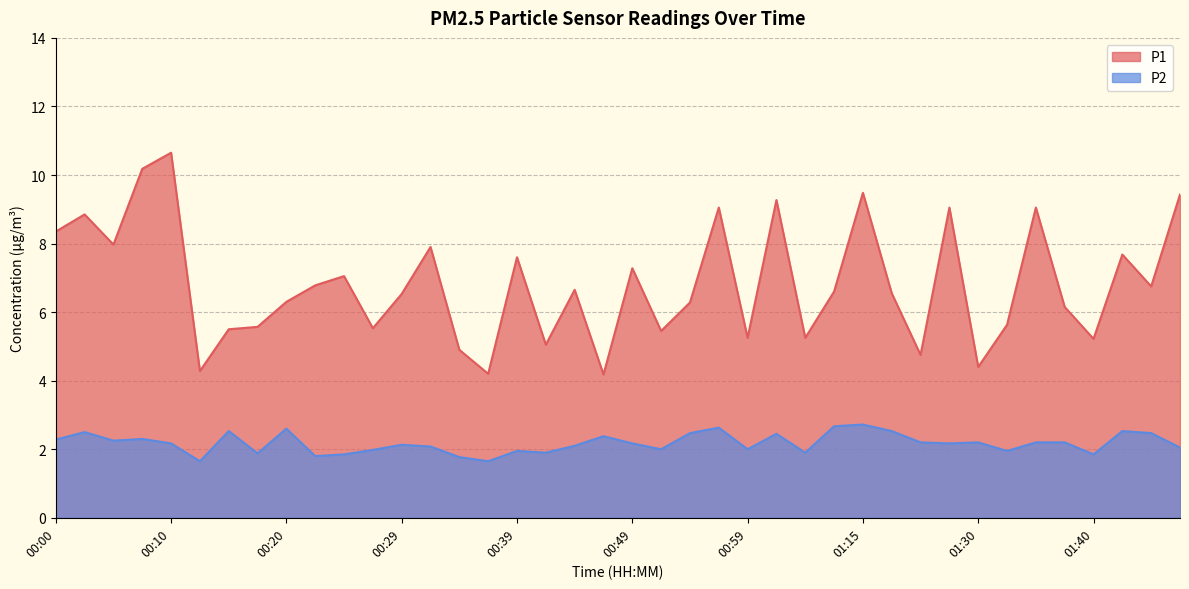

At which category does P1 reach its first local valley?

00:05